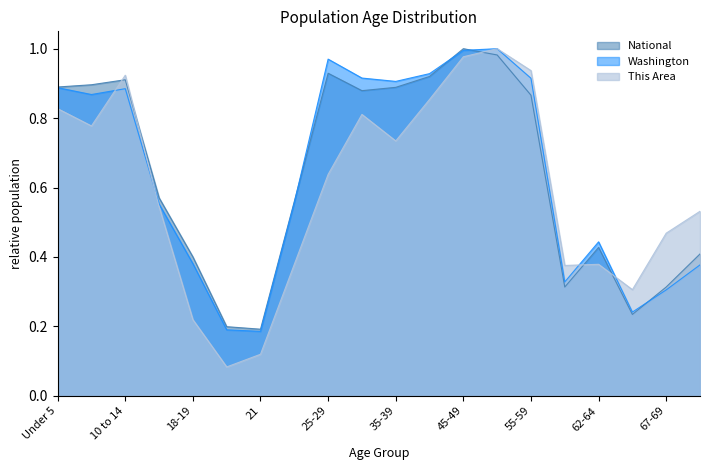

Is it true that Washington equals 0.2 at 21?

True